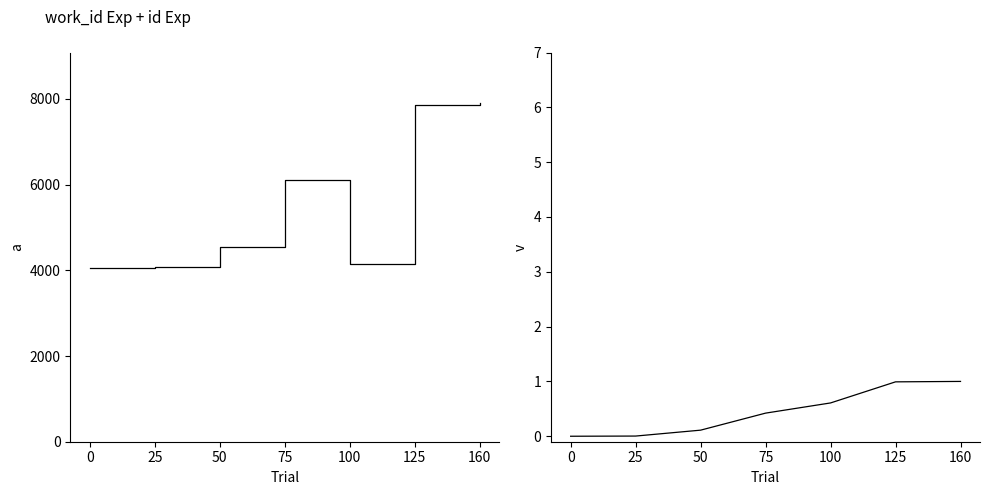

At which label does id reach its peak?

160